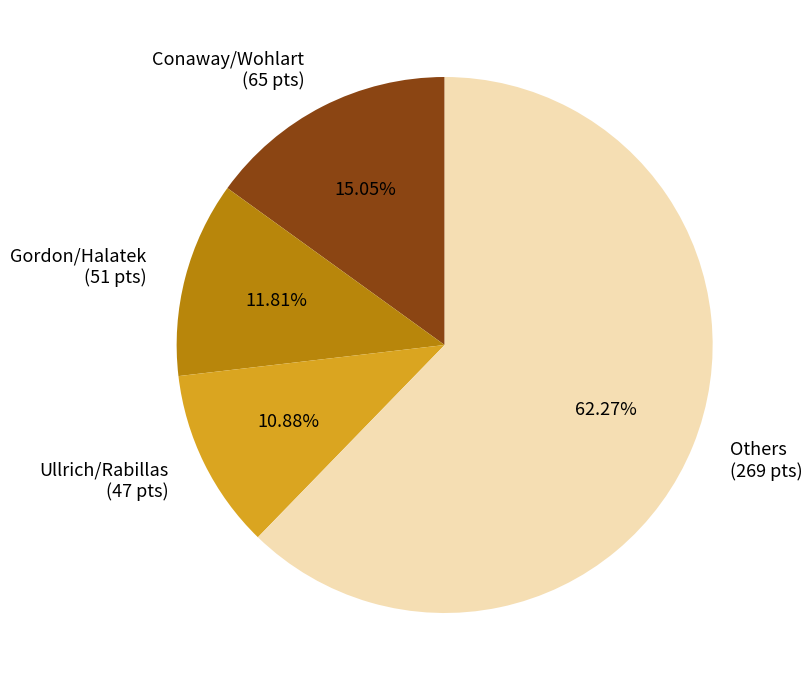

Rank the categories by value from lowest to highest.

Ullrich/Rabillas (47 pts), Gordon/Halatek (51 pts), Conaway/Wohlart (65 pts), Others (269 pts)